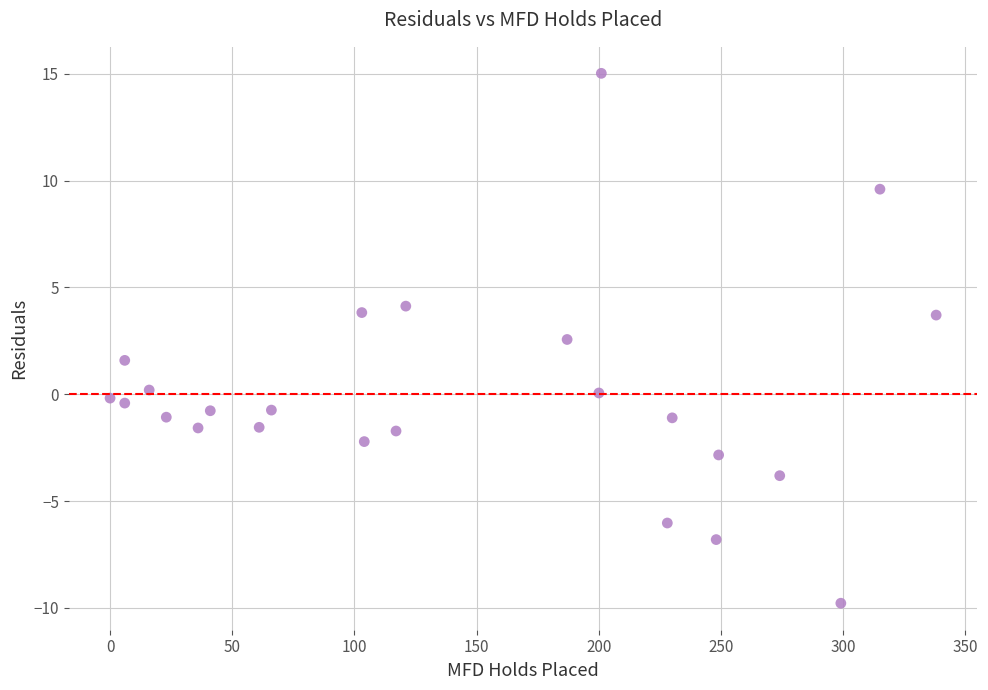

What is the range of X values (max minus min)?

338.0